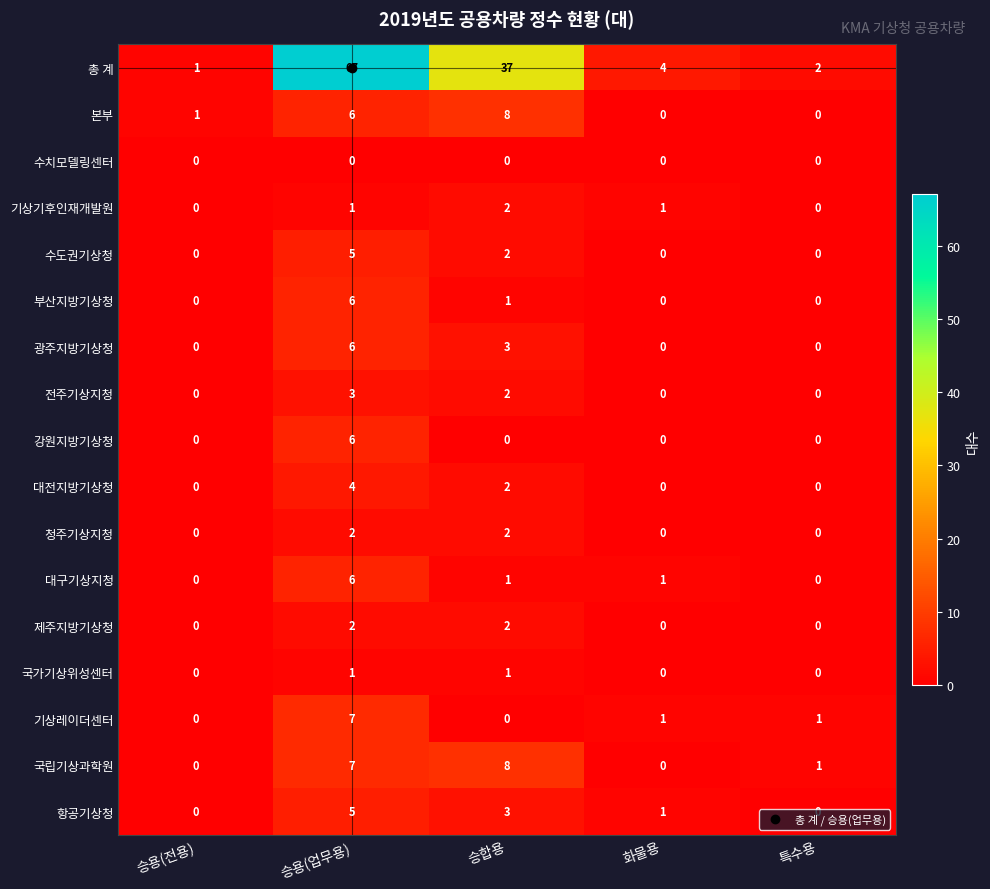

The 기상레이더센터 series shows 0 at 승용(전용). True or false?

True